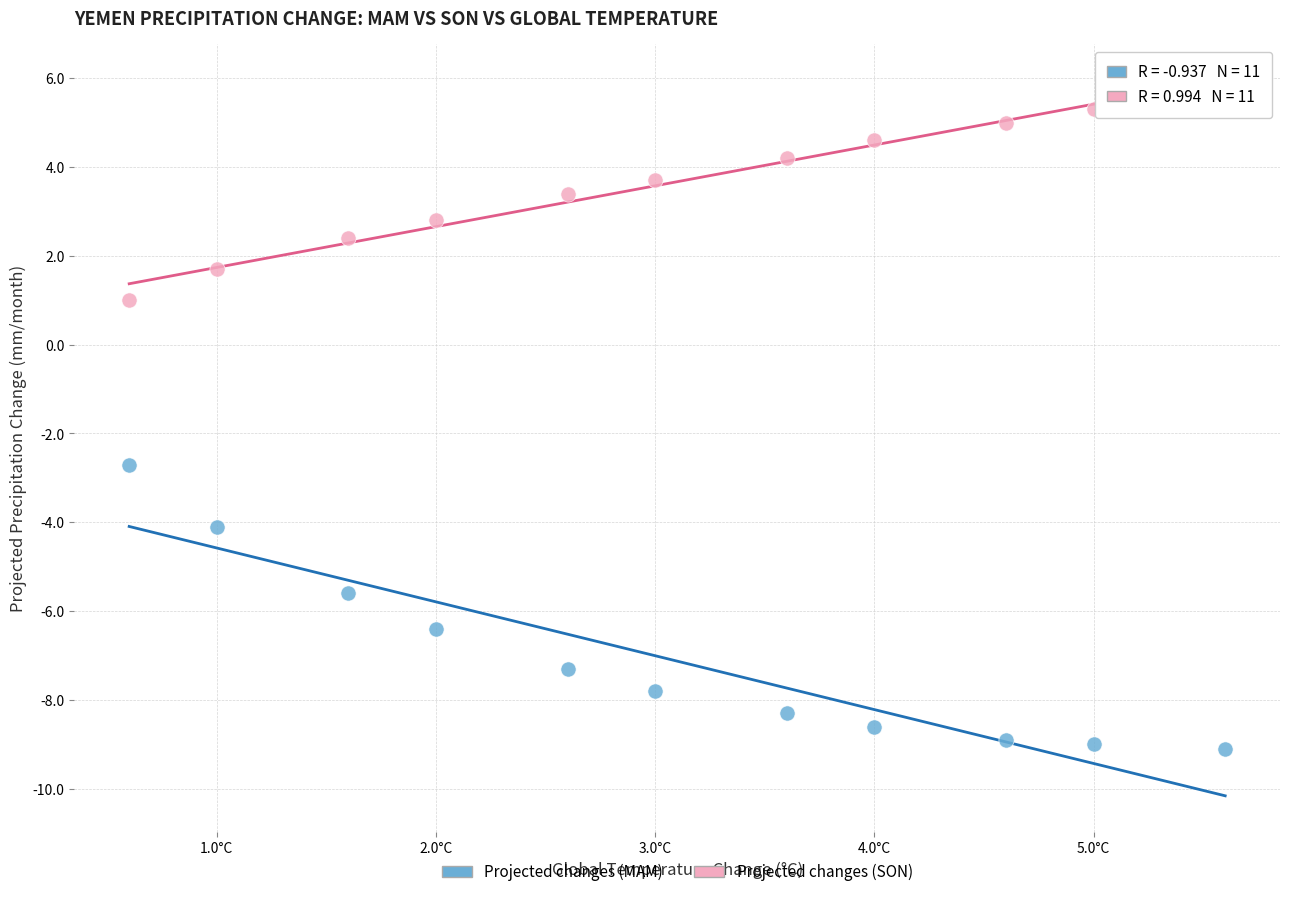

In the Projected changes (SON) series, what Y value is closest to 3?

2.8